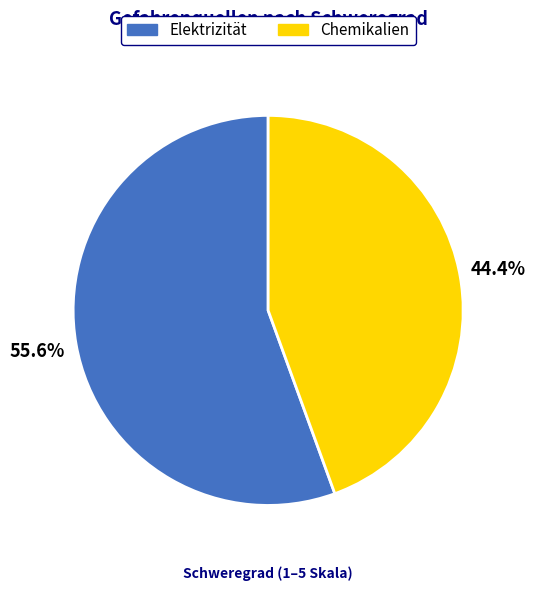

Combined, do Chemikalien and Elektrizität account for over 50%?

Yes